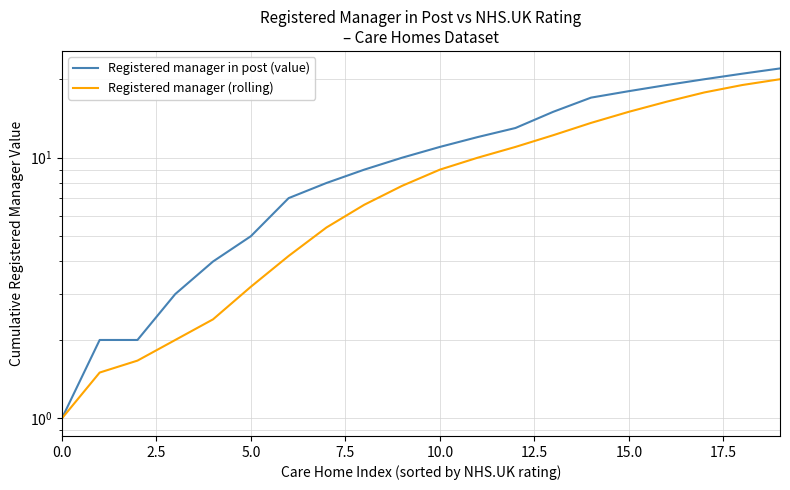

How many data points in Registered manager in post (value) are less than 11?

10